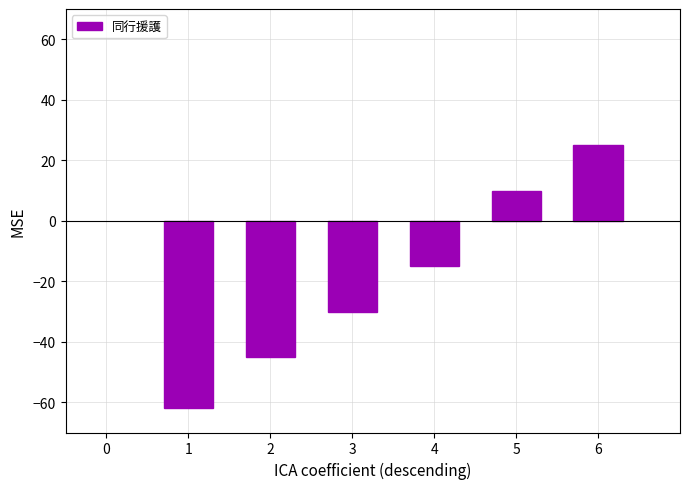

Where does the data first go above -15?

5